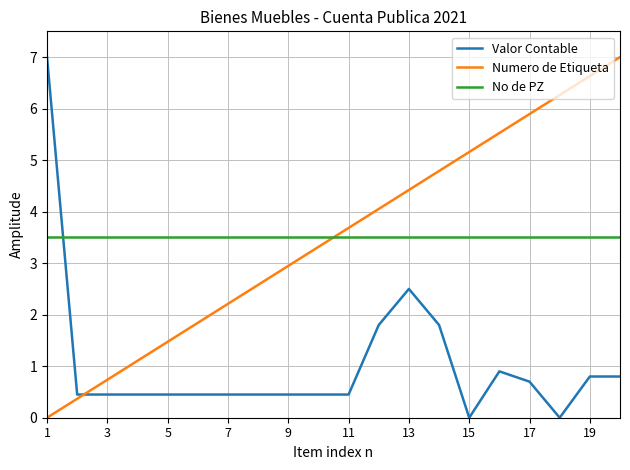

What is the maximum value shown in the chart?

7.0